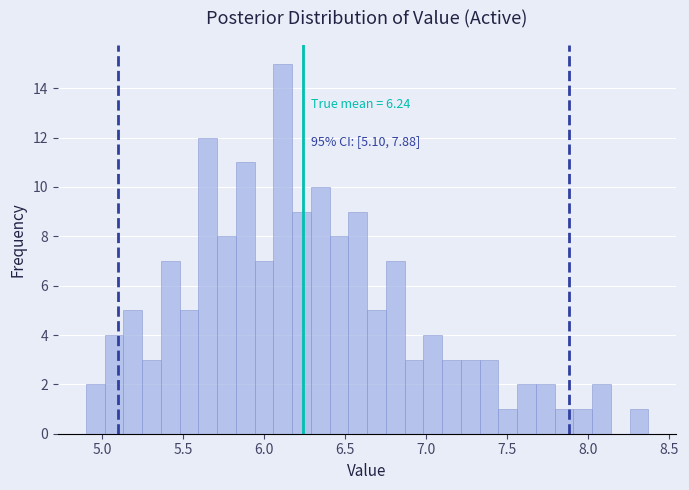

Around what value on the x-axis is the tallest bar? Give the approximate position of its centre, as read against the axis.

6.10